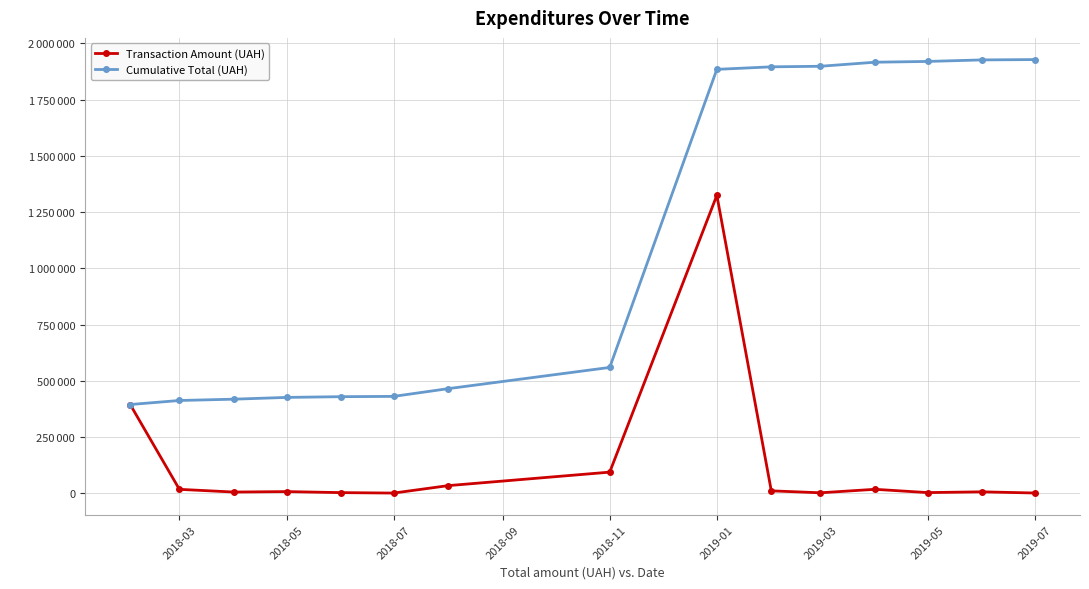

True or false: Transaction Amount (UAH) and Cumulative Total (UAH) intersect in this chart.

False